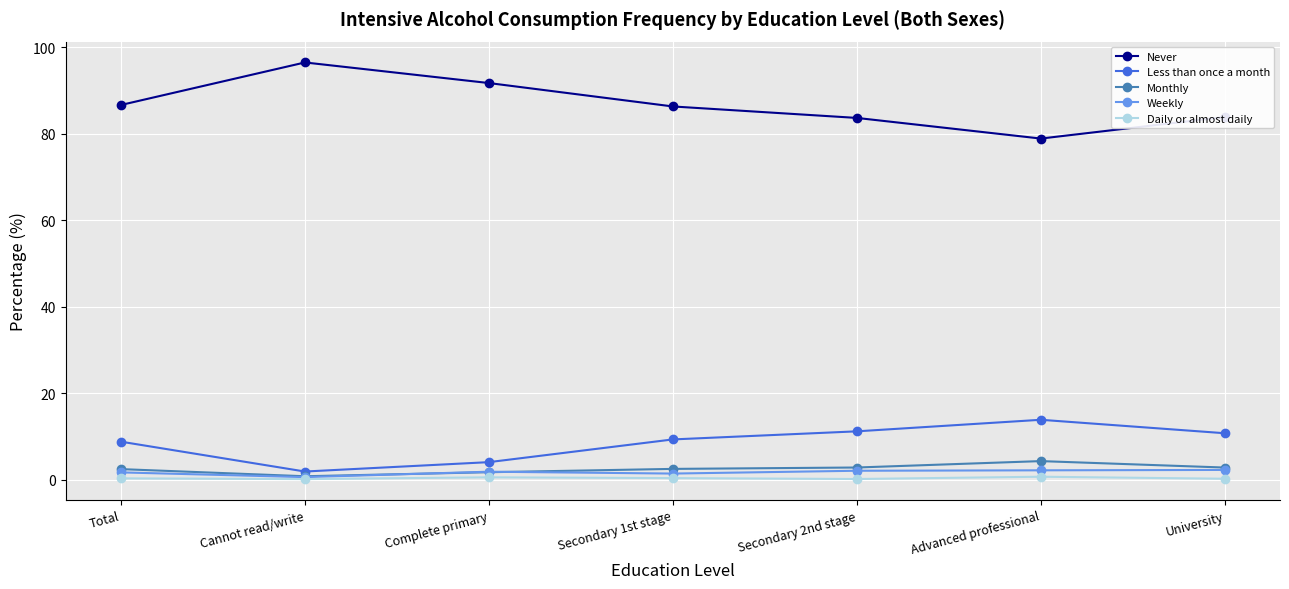

The value of Never at Cannot read/write is 45.4. True or false?

False